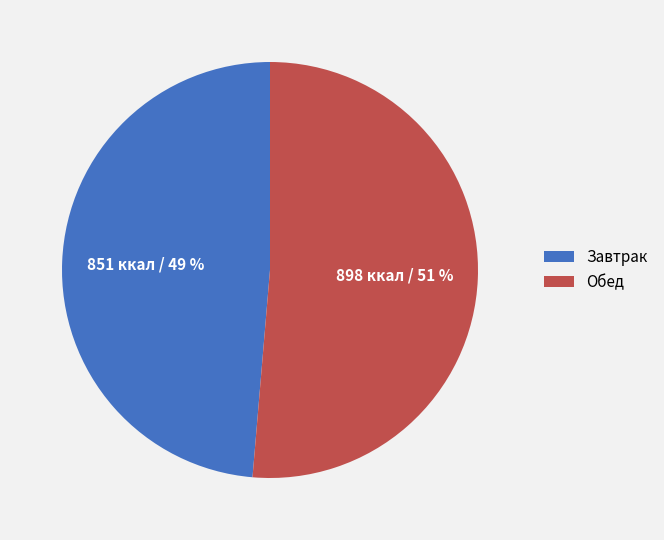

How many slices are in this pie chart?

2